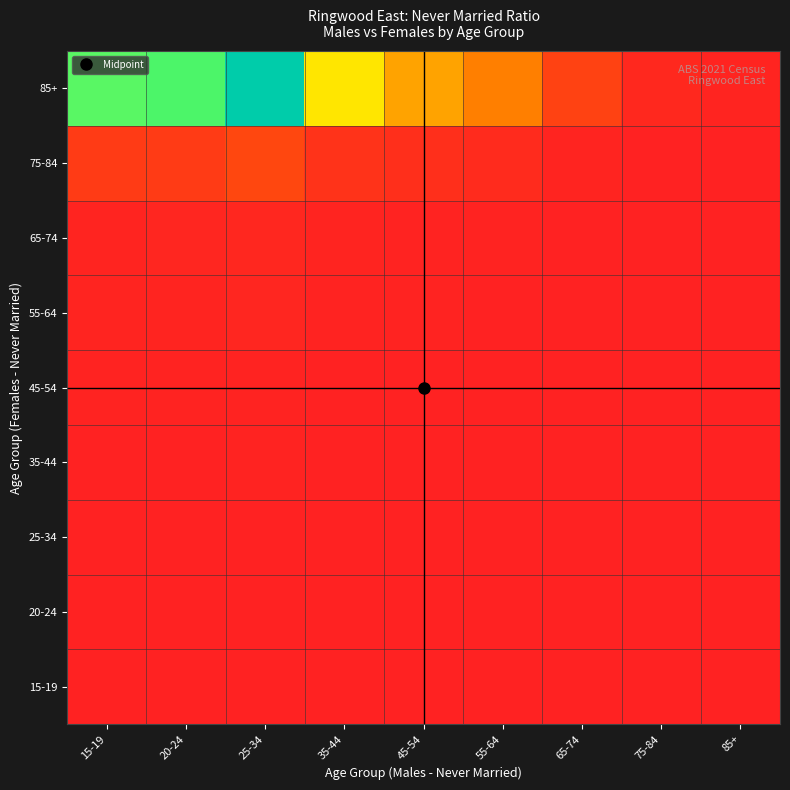

Reading left to right, what are all the values shown in this chart?

15-19: 15-19=1.2	20-24=1.2	25-34=1.7	35-44=0.8	45-54=0.7	55-64=0.5	65-74=0.2	75-84=0.0	85+=0.0
20-24: 15-19=1.1	20-24=1.2	25-34=1.7	35-44=0.8	45-54=0.6	55-64=0.5	65-74=0.2	75-84=0.0	85+=0.0
25-34: 15-19=0.7	20-24=0.7	25-34=1.0	35-44=0.5	45-54=0.4	55-64=0.3	65-74=0.1	75-84=0.0	85+=0.0
35-44: 15-19=1.5	20-24=1.5	25-34=2.2	35-44=1.0	45-54=0.8	55-64=0.6	65-74=0.2	75-84=0.0	85+=0.0
45-54: 15-19=1.9	20-24=1.9	25-34=2.8	35-44=1.3	45-54=1.1	55-64=0.8	65-74=0.3	75-84=0.1	85+=0.0
55-64: 15-19=3.7	20-24=3.7	25-34=5.5	35-44=2.6	45-54=2.1	55-64=1.5	65-74=0.5	75-84=0.1	85+=0.0
65-74: 15-19=5.2	20-24=5.3	25-34=7.8	35-44=3.7	45-54=3.0	55-64=2.2	65-74=0.7	75-84=0.2	85+=0.1
75-84: 15-19=33.8	20-24=34.3	25-34=50.3	35-44=23.8	45-54=19.1	55-64=13.9	65-74=4.8	75-84=1.1	85+=0.4
85+: 15-19=304.0	20-24=309.0	25-34=453.0	35-44=214.0	45-54=172.0	55-64=125.0	65-74=43.0	75-84=10.0	85+=4.0